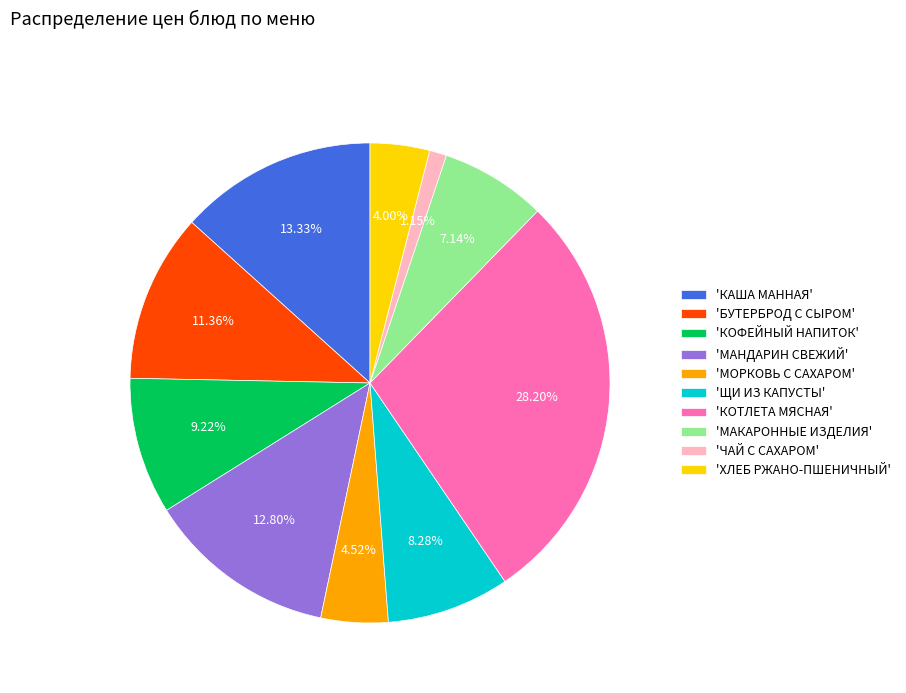

Combined, do 'ЩИ ИЗ КАПУСТЫ' and 'ХЛЕБ РЖАНО-ПШЕНИЧНЫЙ' account for over 50%?

No